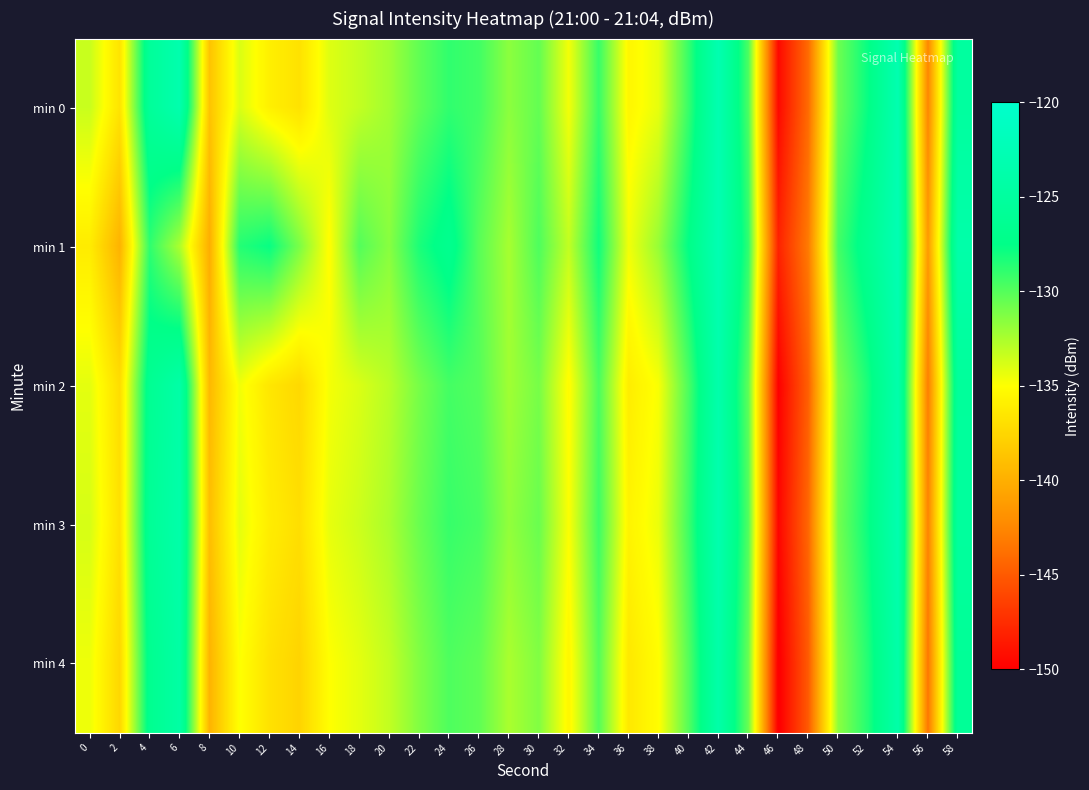

What is the spread (max minus min) of values at 38?

3.2